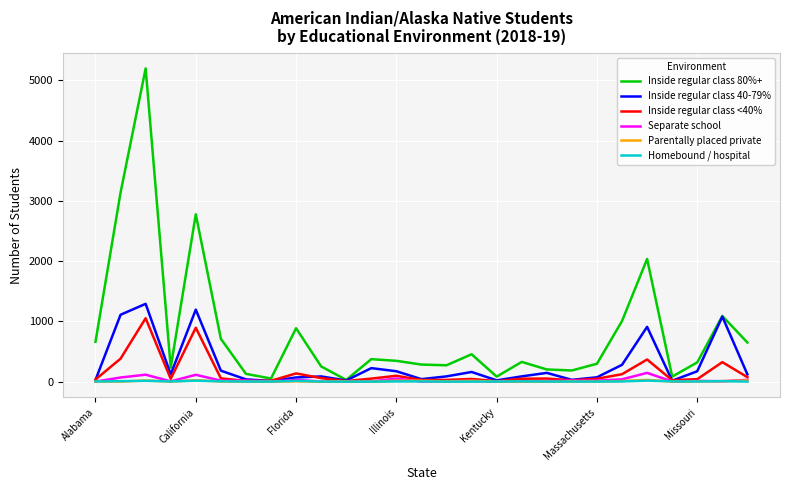

How many distinct data groups are displayed?

6